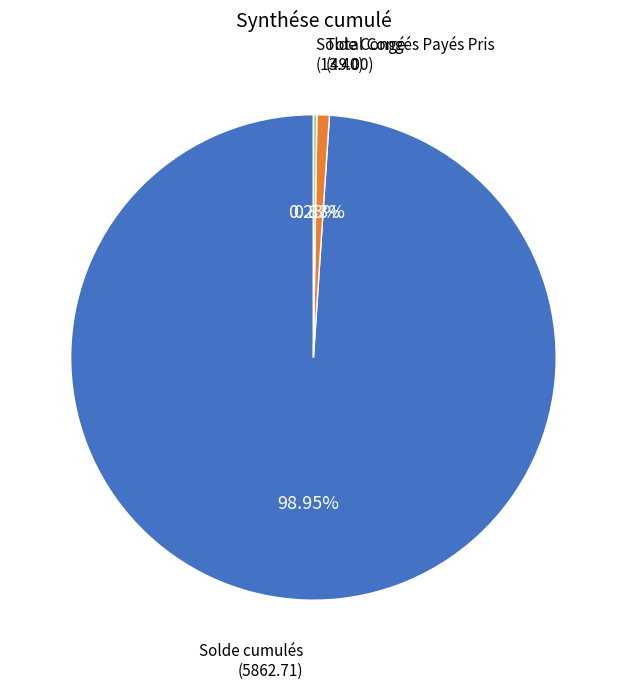

Is the sum of Solde cumulés and Total Congés Payés Pris greater than half?

Yes